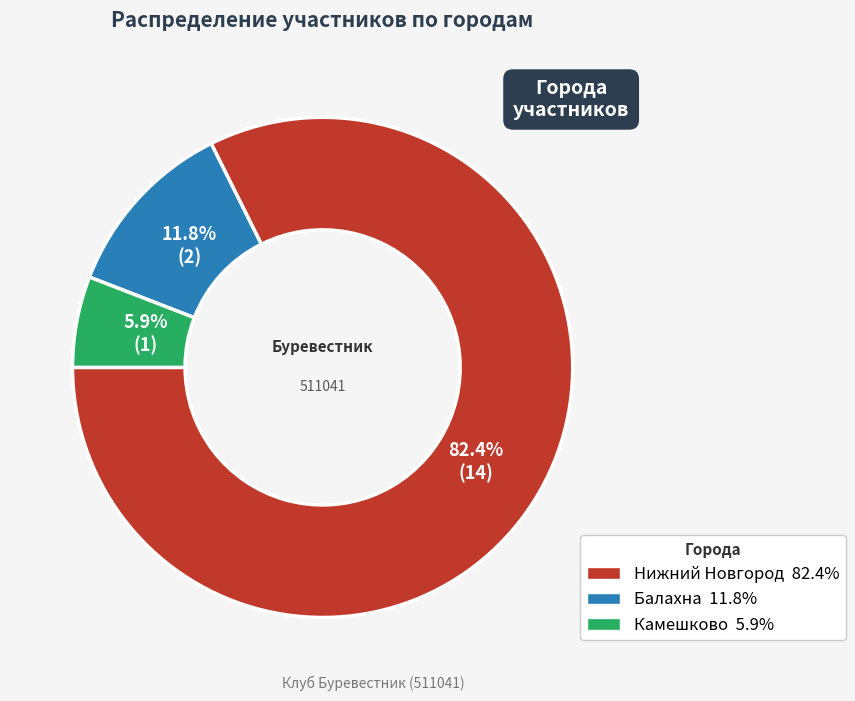

Is there any slice that represents more than half of the pie?

Yes